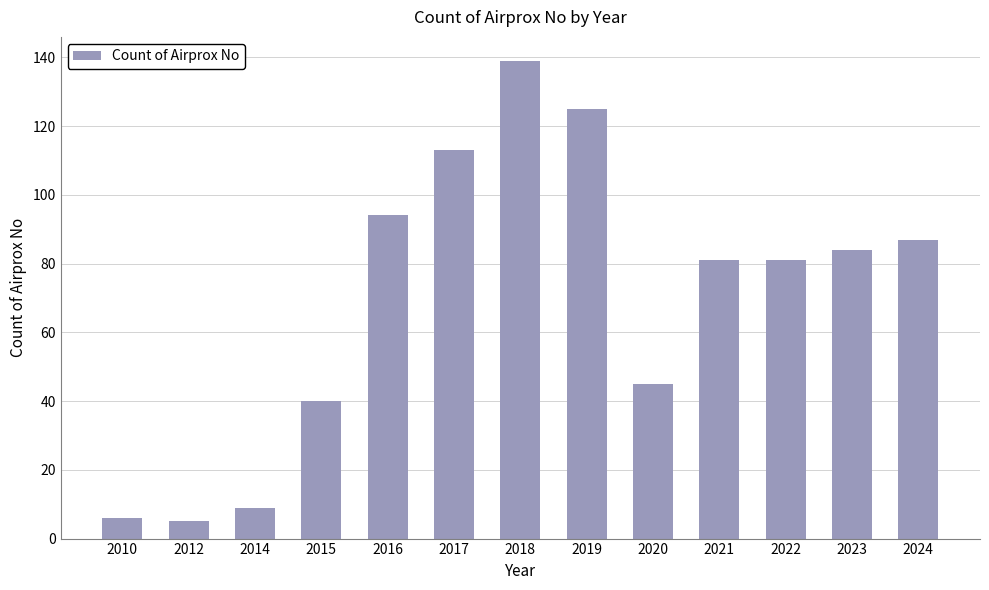

What is the sum of the values at 2023 and 2016?

178